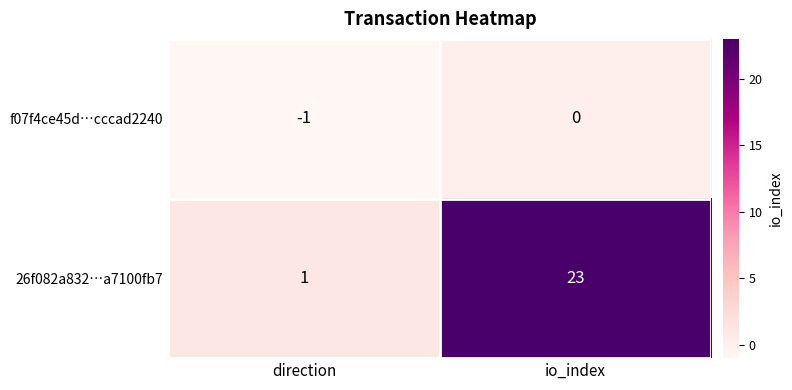

Rank the series by their maximum value, from highest to lowest.

26f082a832…a7100fb7, f07f4ce45d…cccad2240